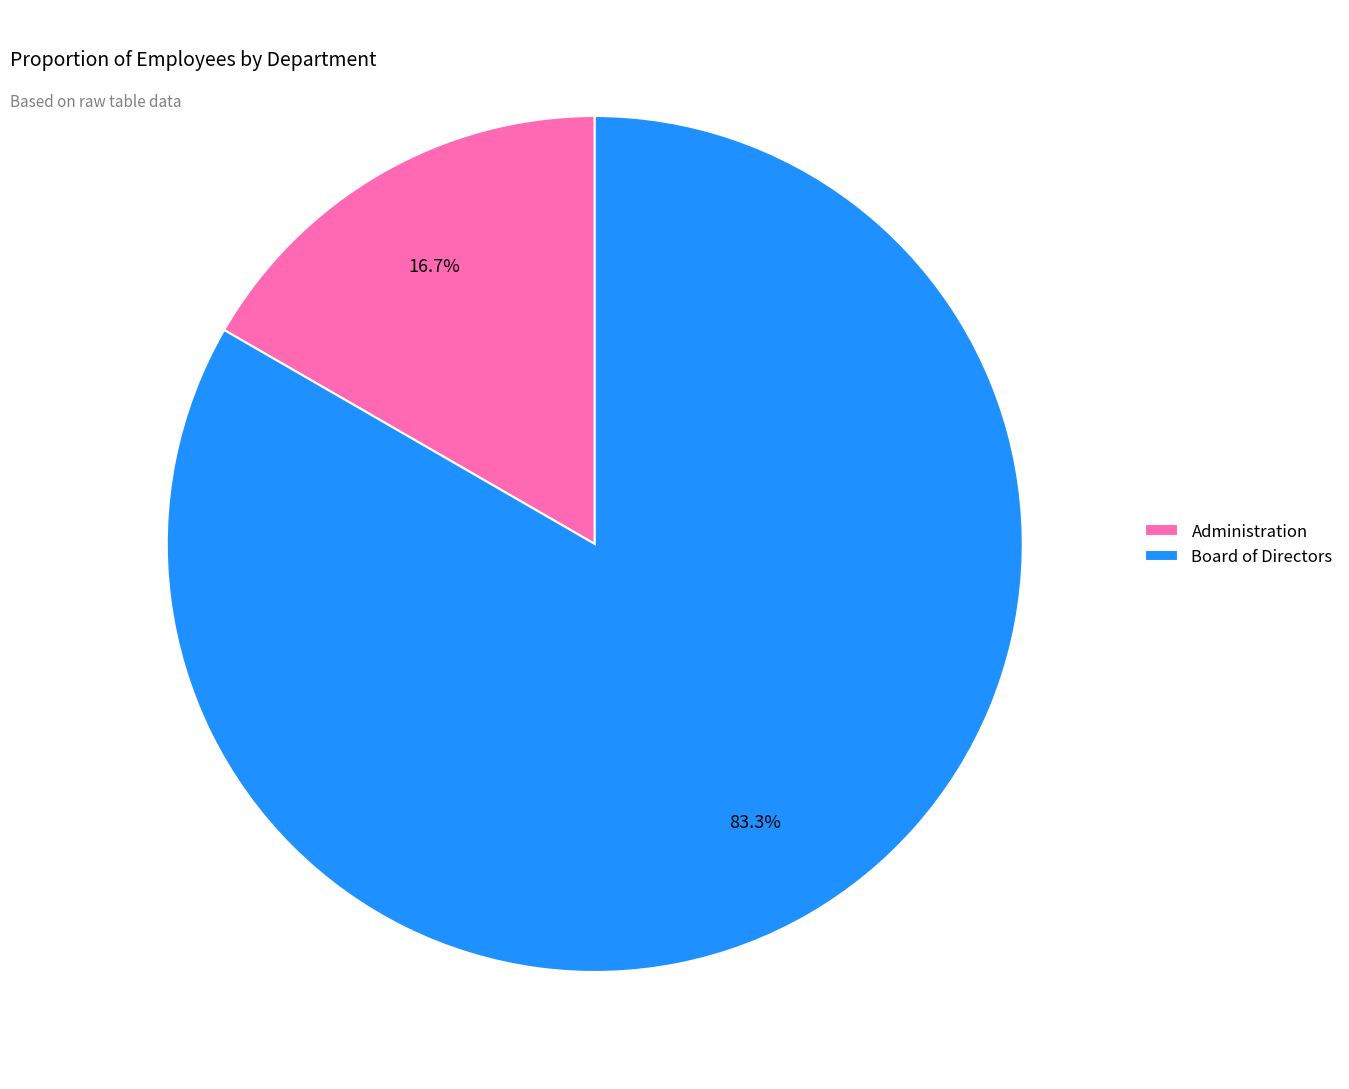

How many segments does this pie chart have?

2